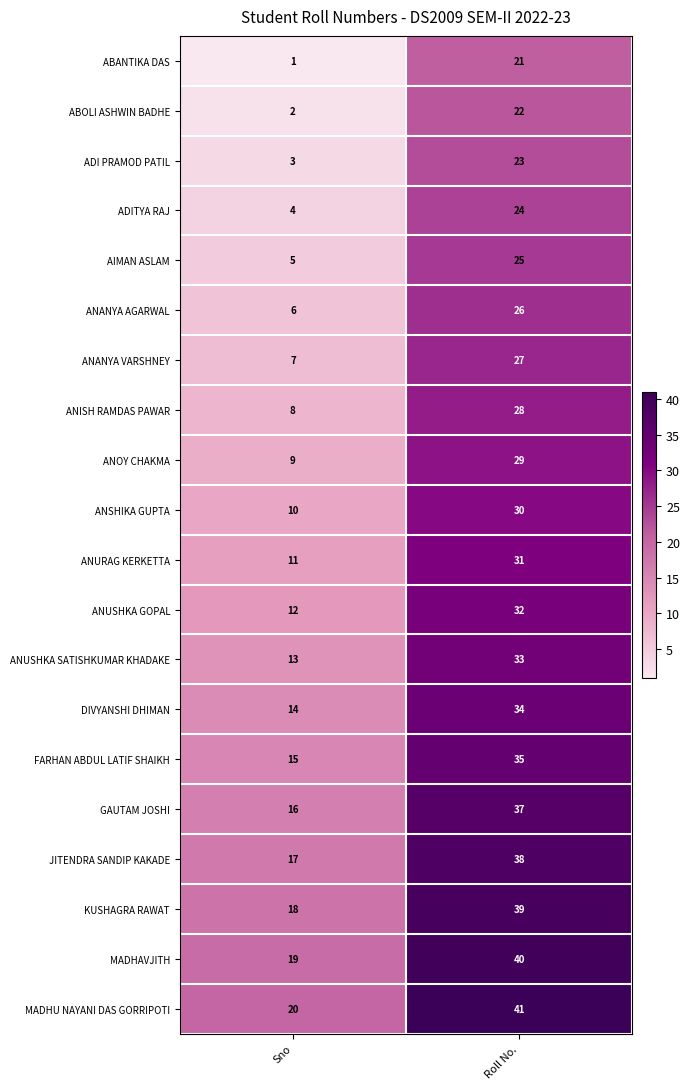

What is the difference between the highest and lowest values at Sno?

19